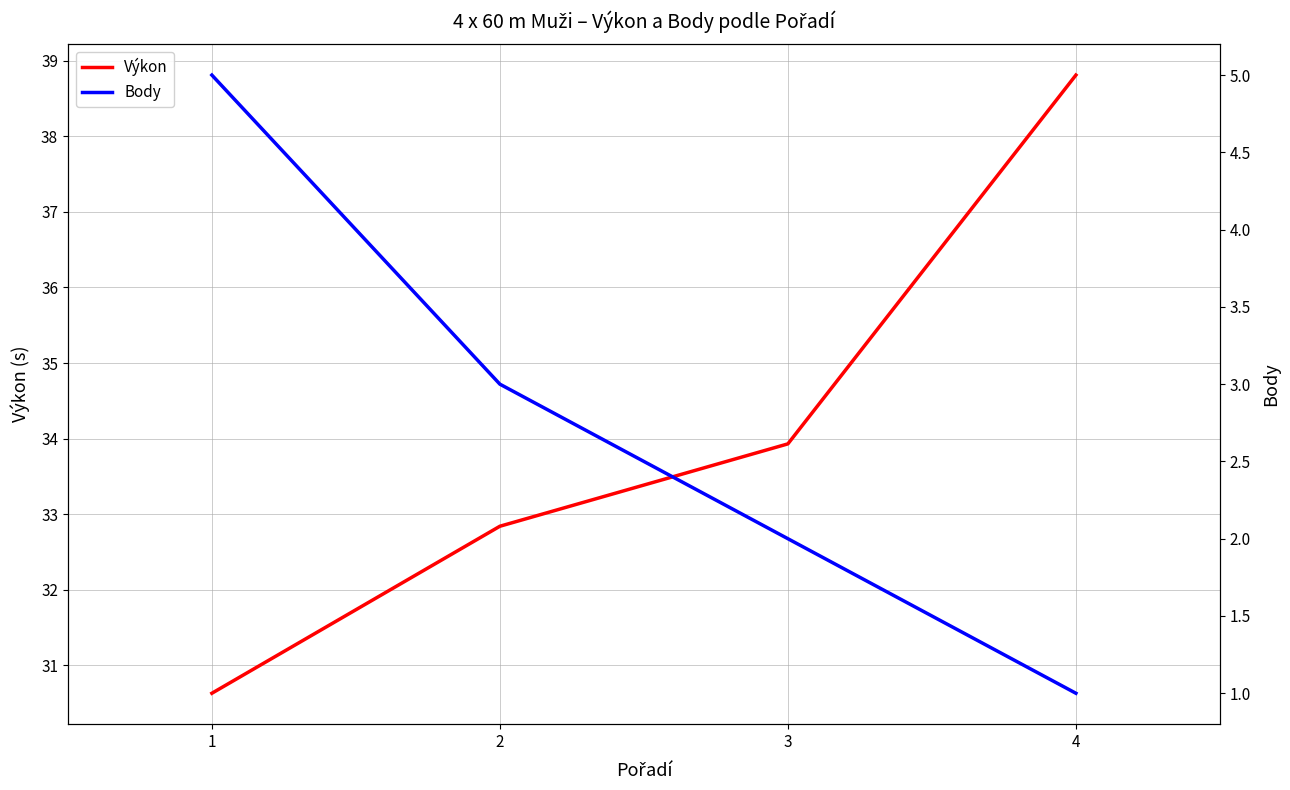

The Výkon series shows 33.9 at 3. True or false?

True